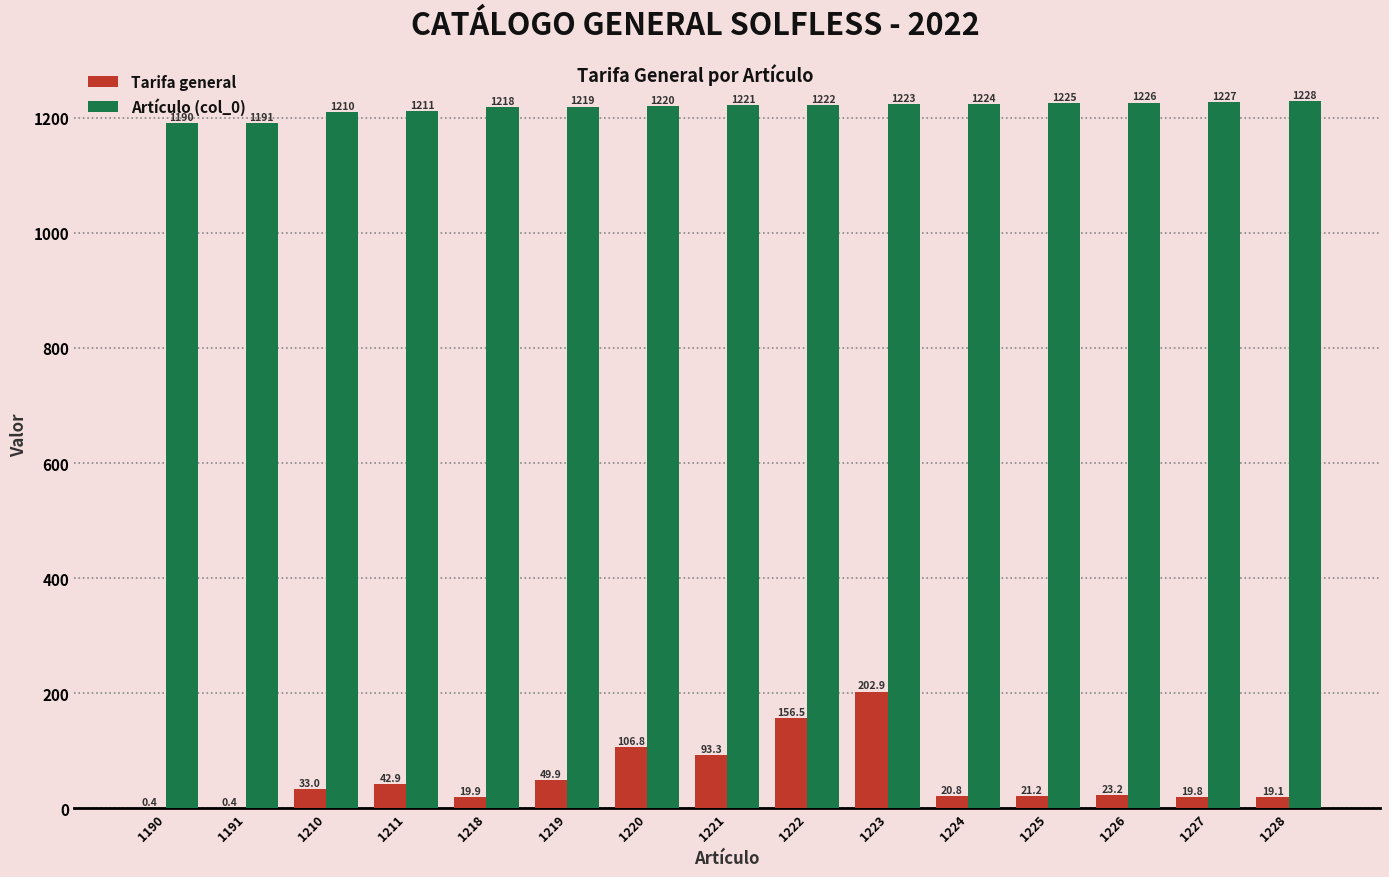

Are the bars grouped side by side (vs. stacked)?

Yes